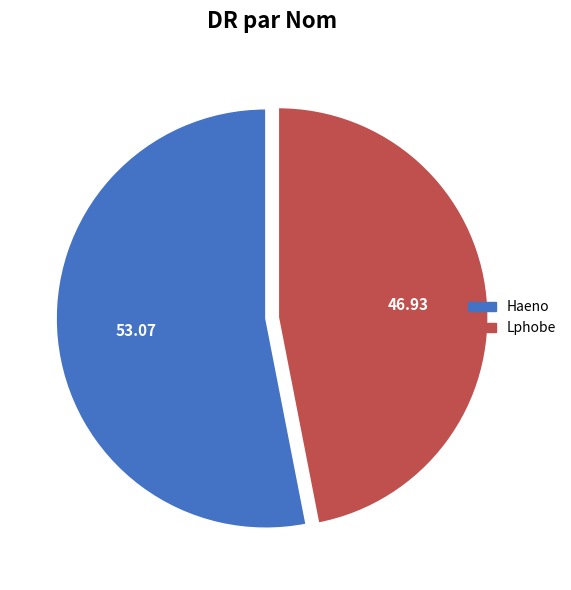

Is it true that Haeno is 42% of the pie?

False